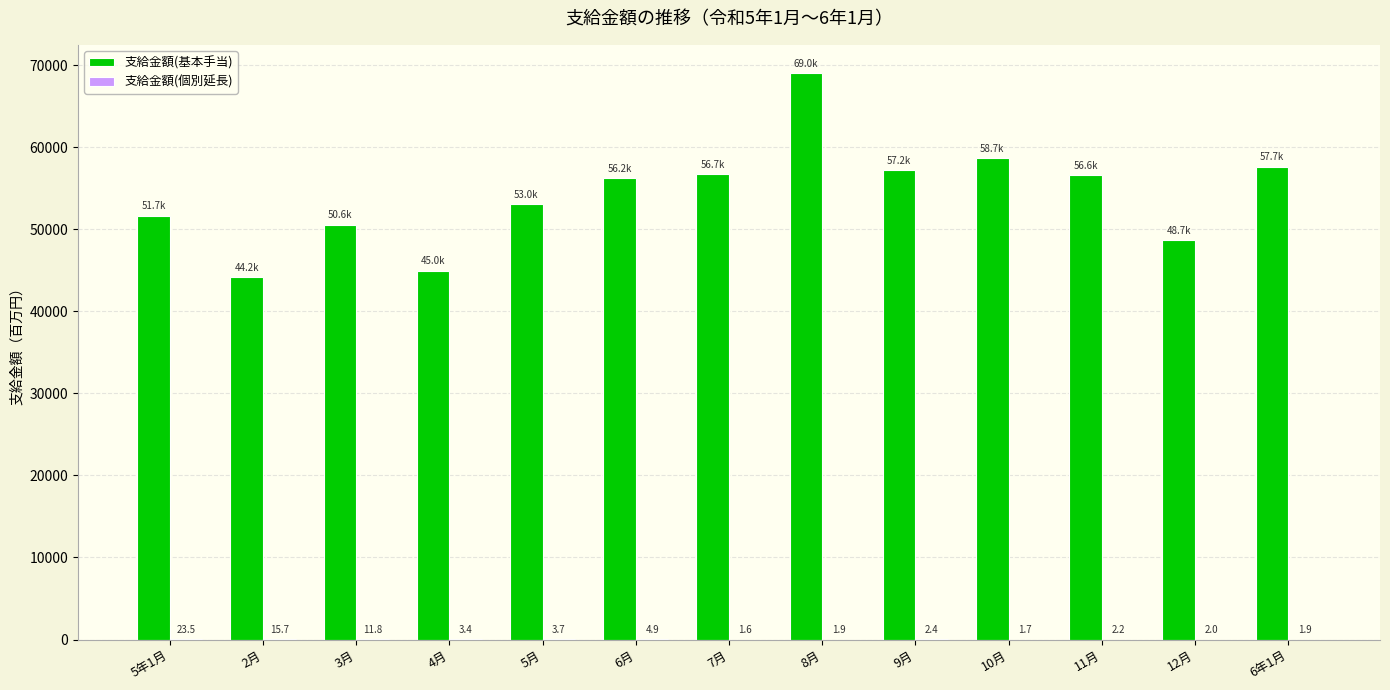

Where is 支給金額(基本手当) nearest to the value 56599?

11月